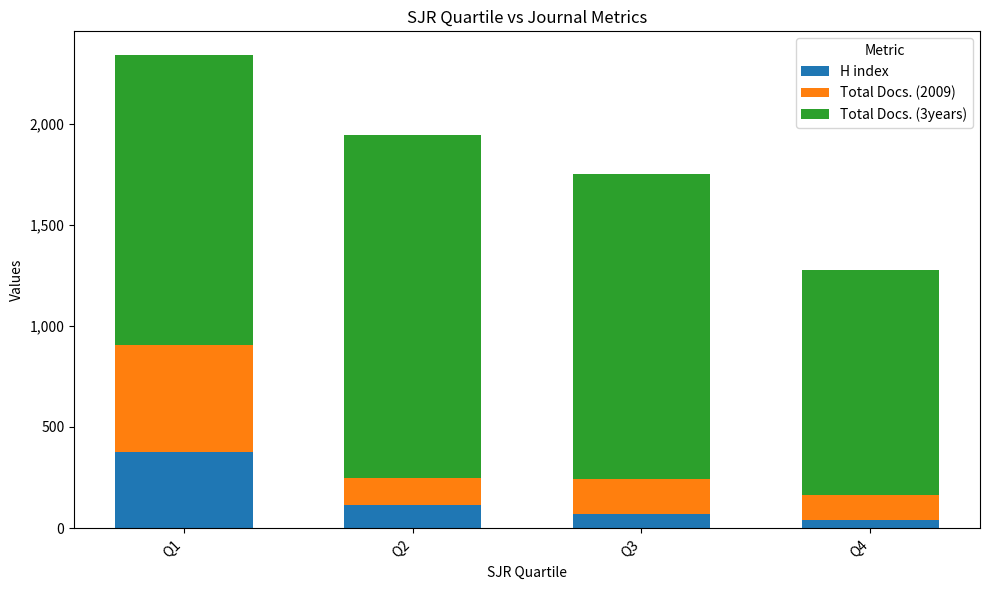

What is the average value of the H index series?

150